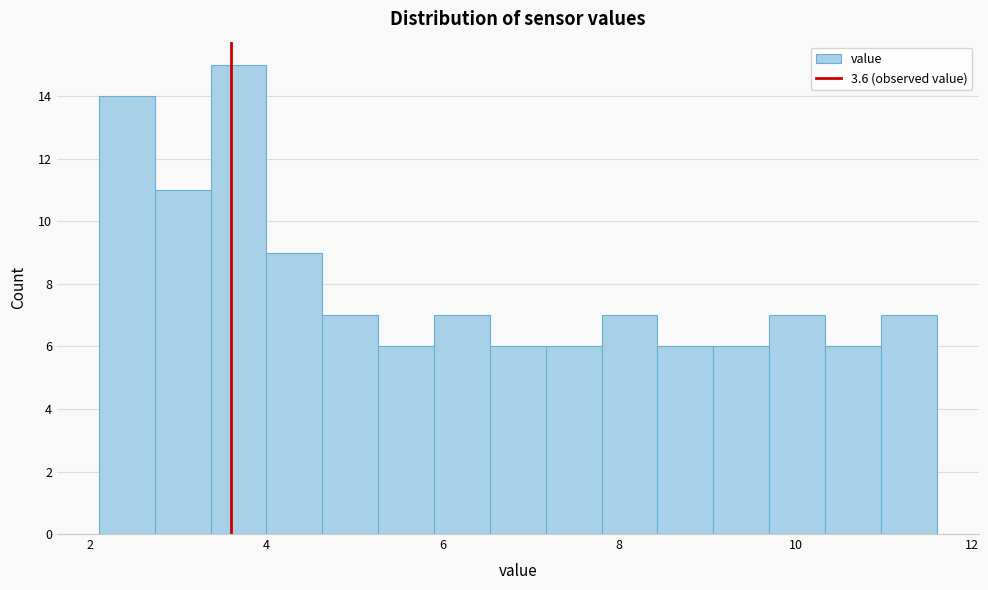

Read against the x-axis, roughly where is the centre of the tallest bar?

3.6